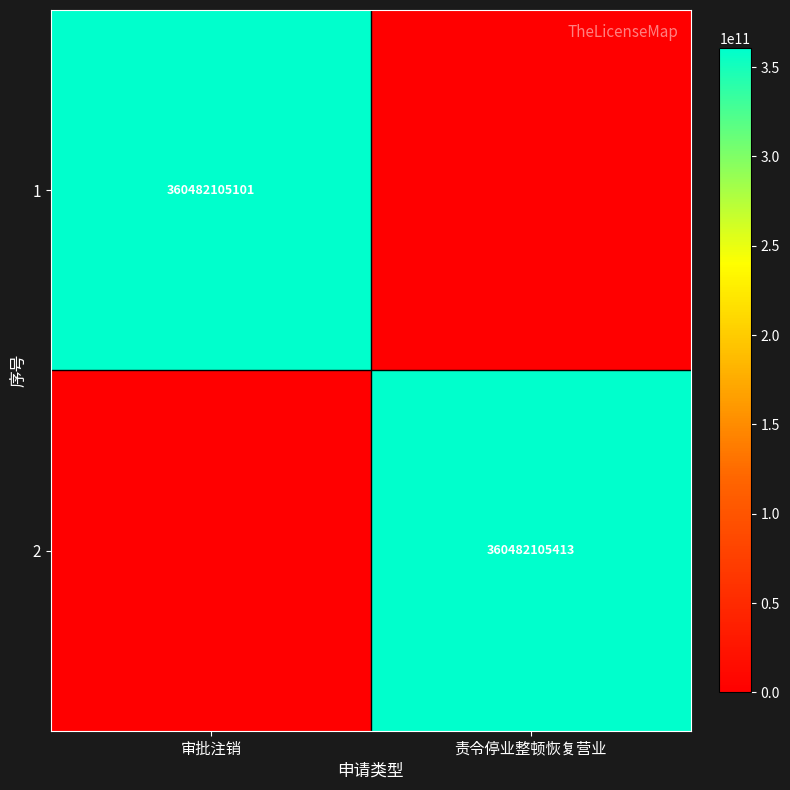

What is the total value across all series at 审批注销?

360482105101